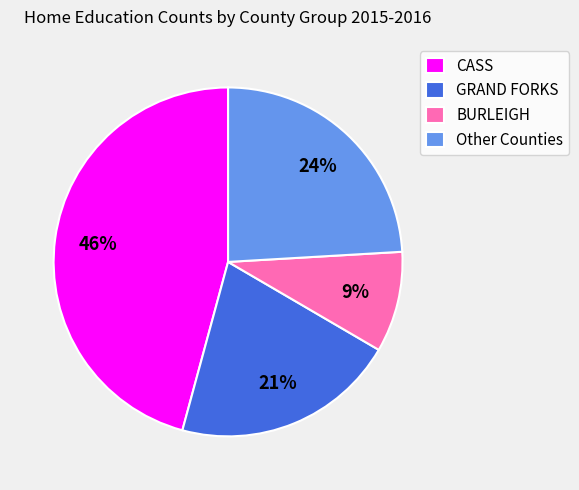

What is the largest slice in the pie chart?

CASS